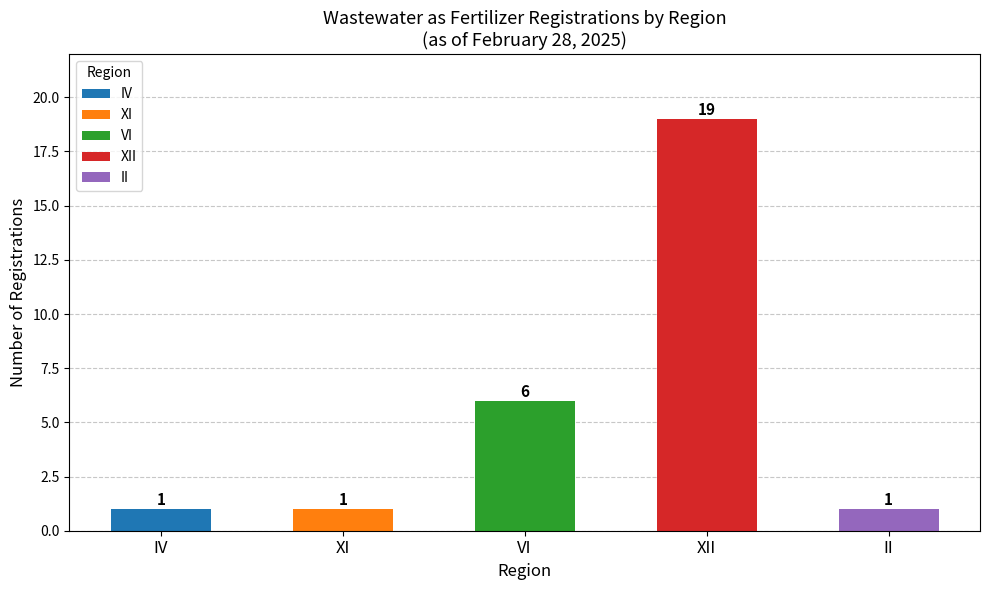

What is the minimum value shown in the chart?

1